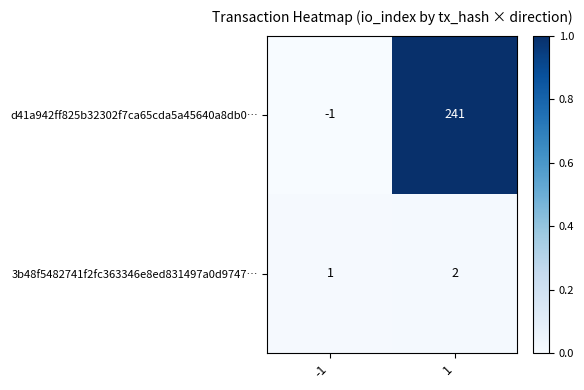

Which series changed the most between -1 and 1?

d41a942ff825b32302f7ca65cda5a45640a8db0…